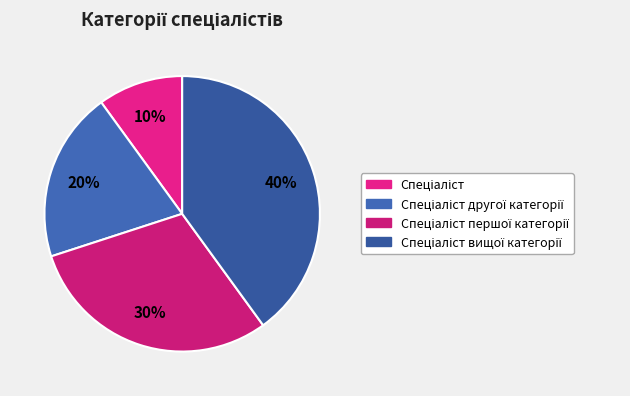

Count the number of slices in the pie.

4